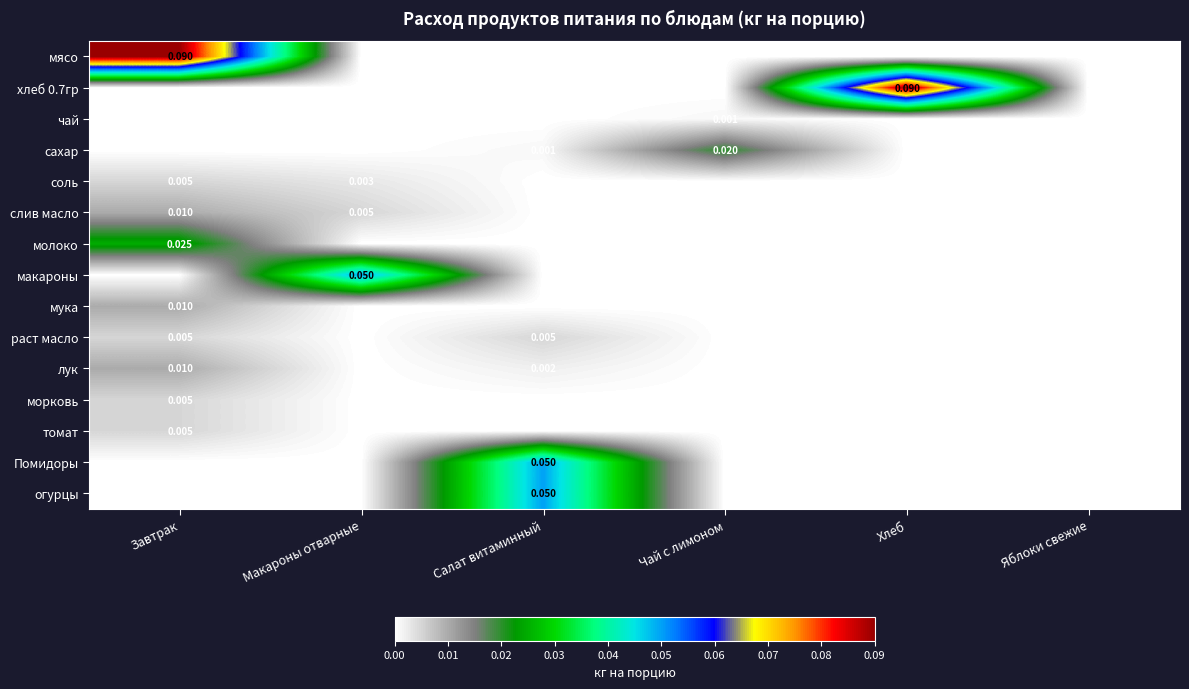

Is it true that раст масло equals -0.0 at Чай с лимоном?

False